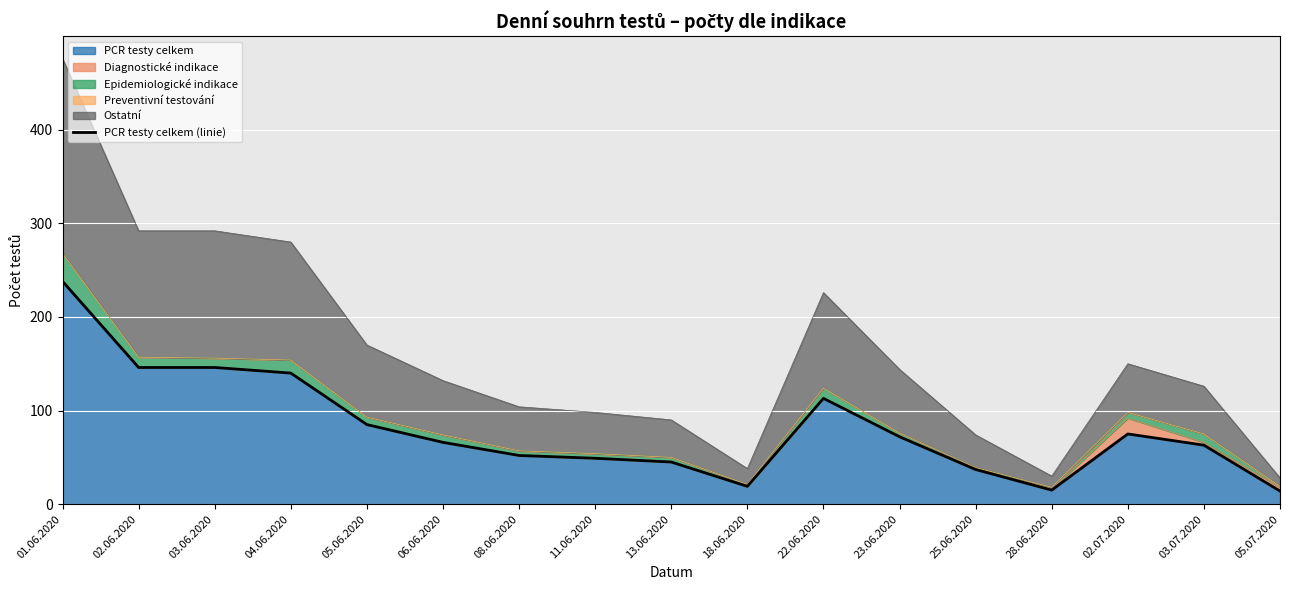

At which category does the chart reach its peak across all series?

01.06.2020